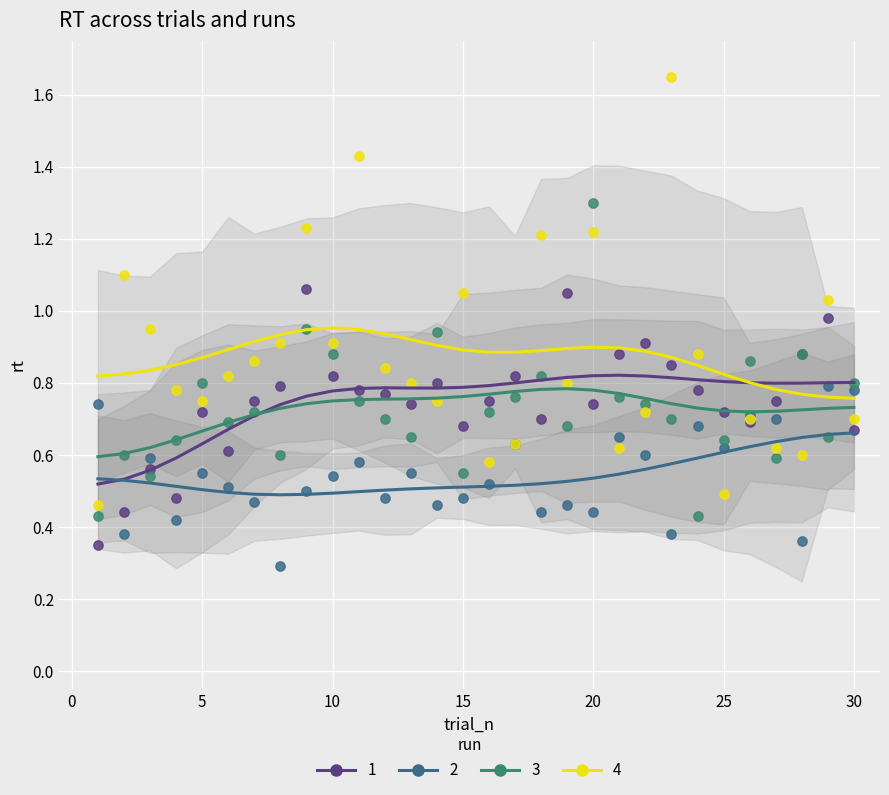

Which series contains the highest Y value?

4